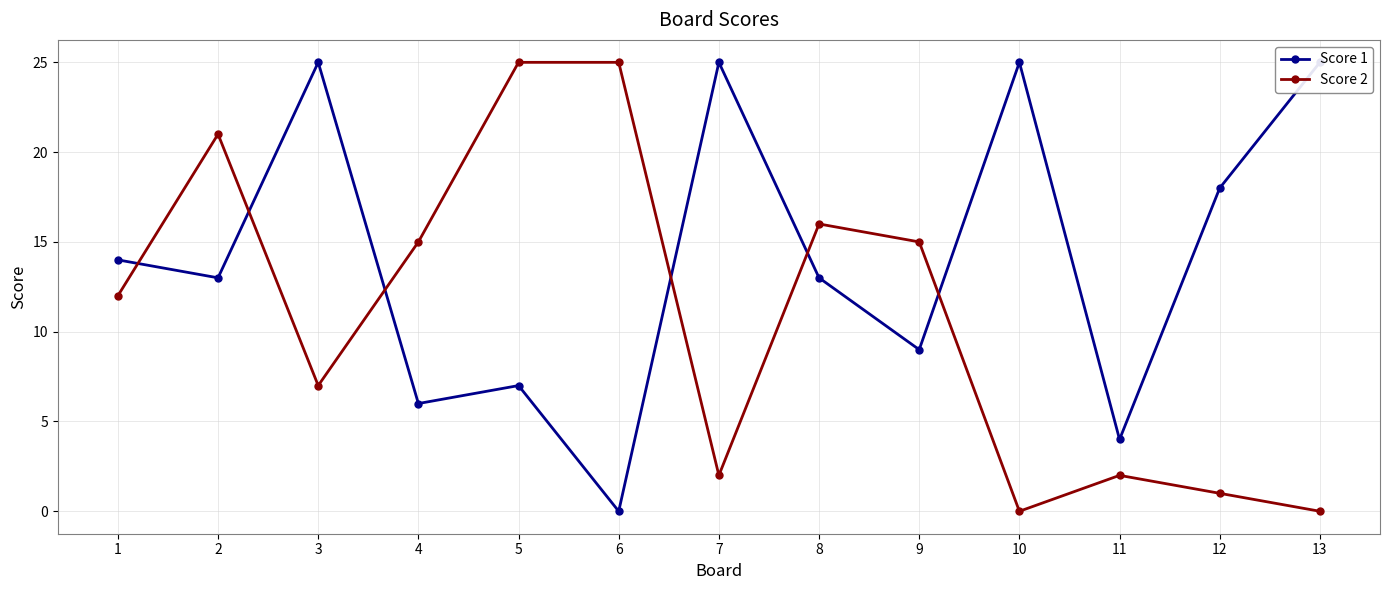

True or false: Score 1 and Score 2 intersect in this chart.

True